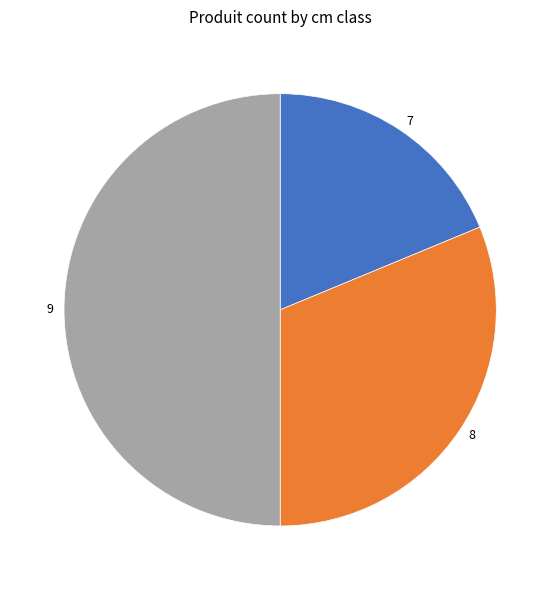

Which has a higher value, 7 or 9?

9